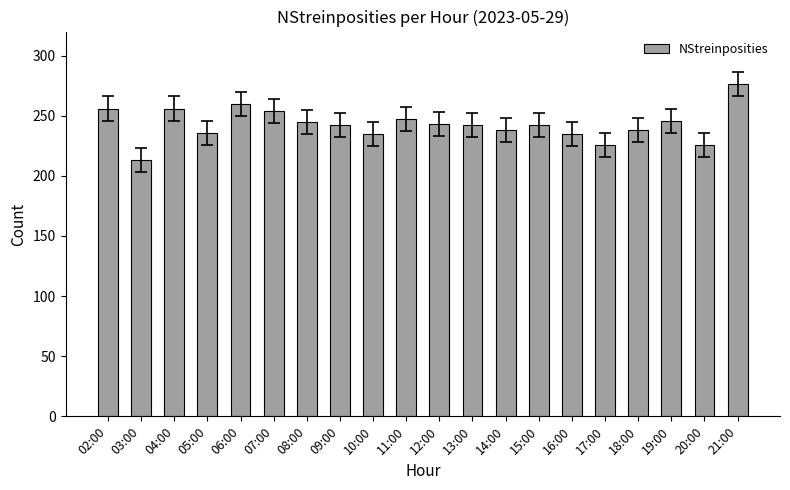

How many distinct data groups are displayed?

1